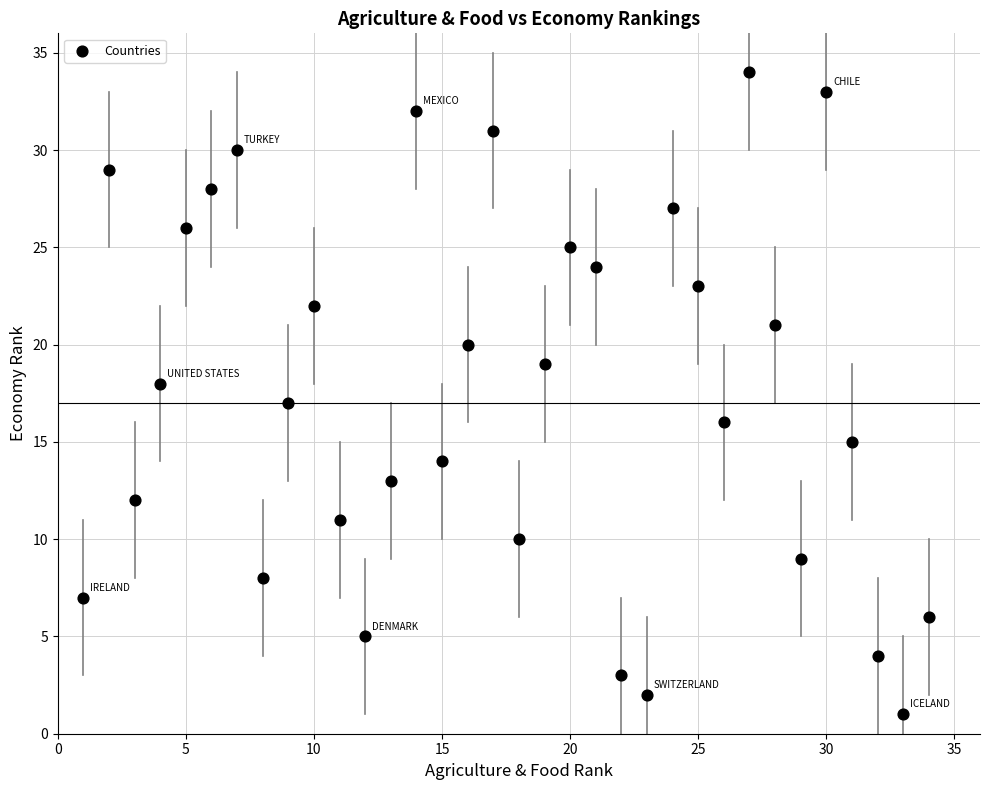

What is the range of X values (max minus min)?

33